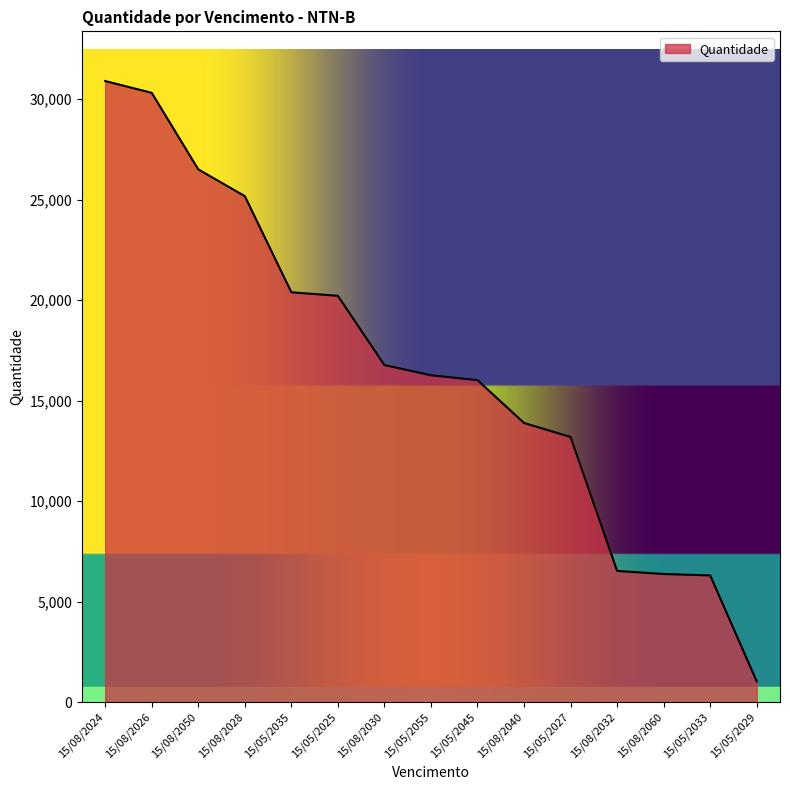

What is the difference between the second highest and second lowest values?

24001